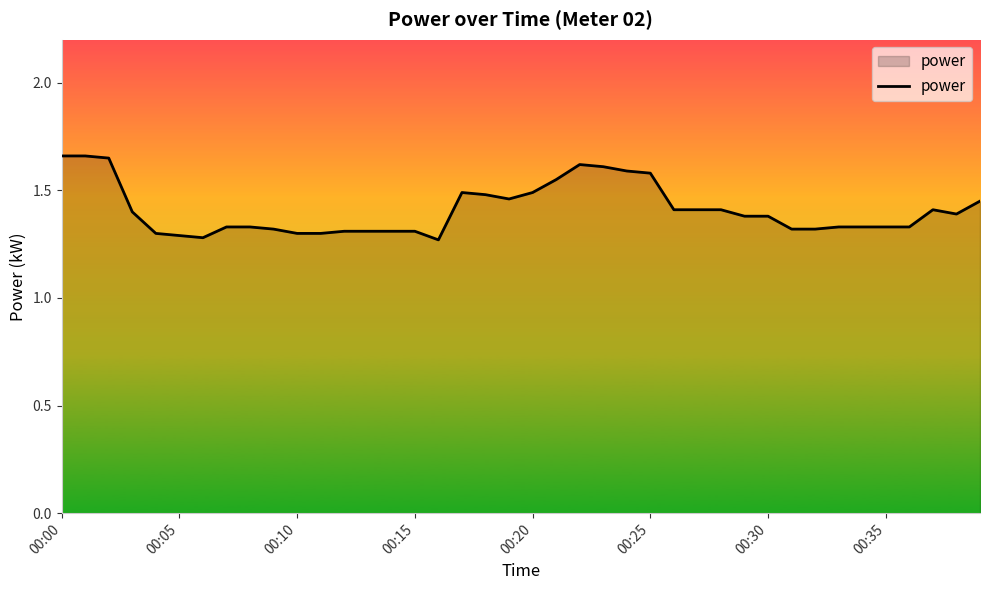

What is the difference between the maximum and minimum values?

0.4